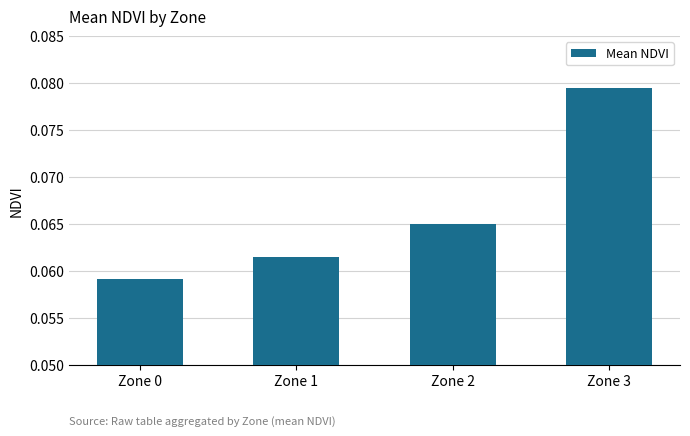

How many values are between 0 and 1?

4